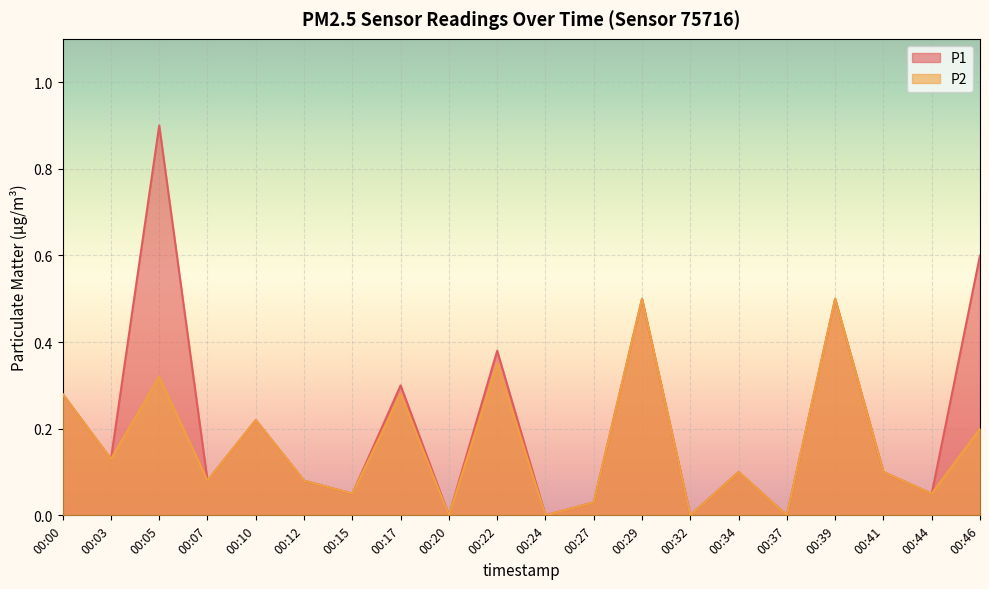

What is the sum of the P2 values at 00:46 and 00:41?

0.3